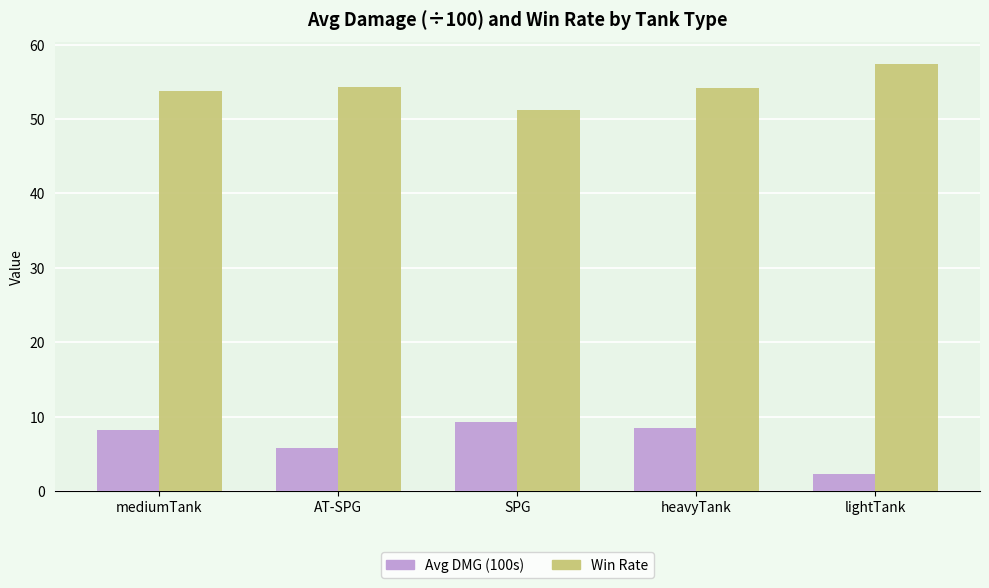

What is the difference between the highest and lowest values at mediumTank?

45.5